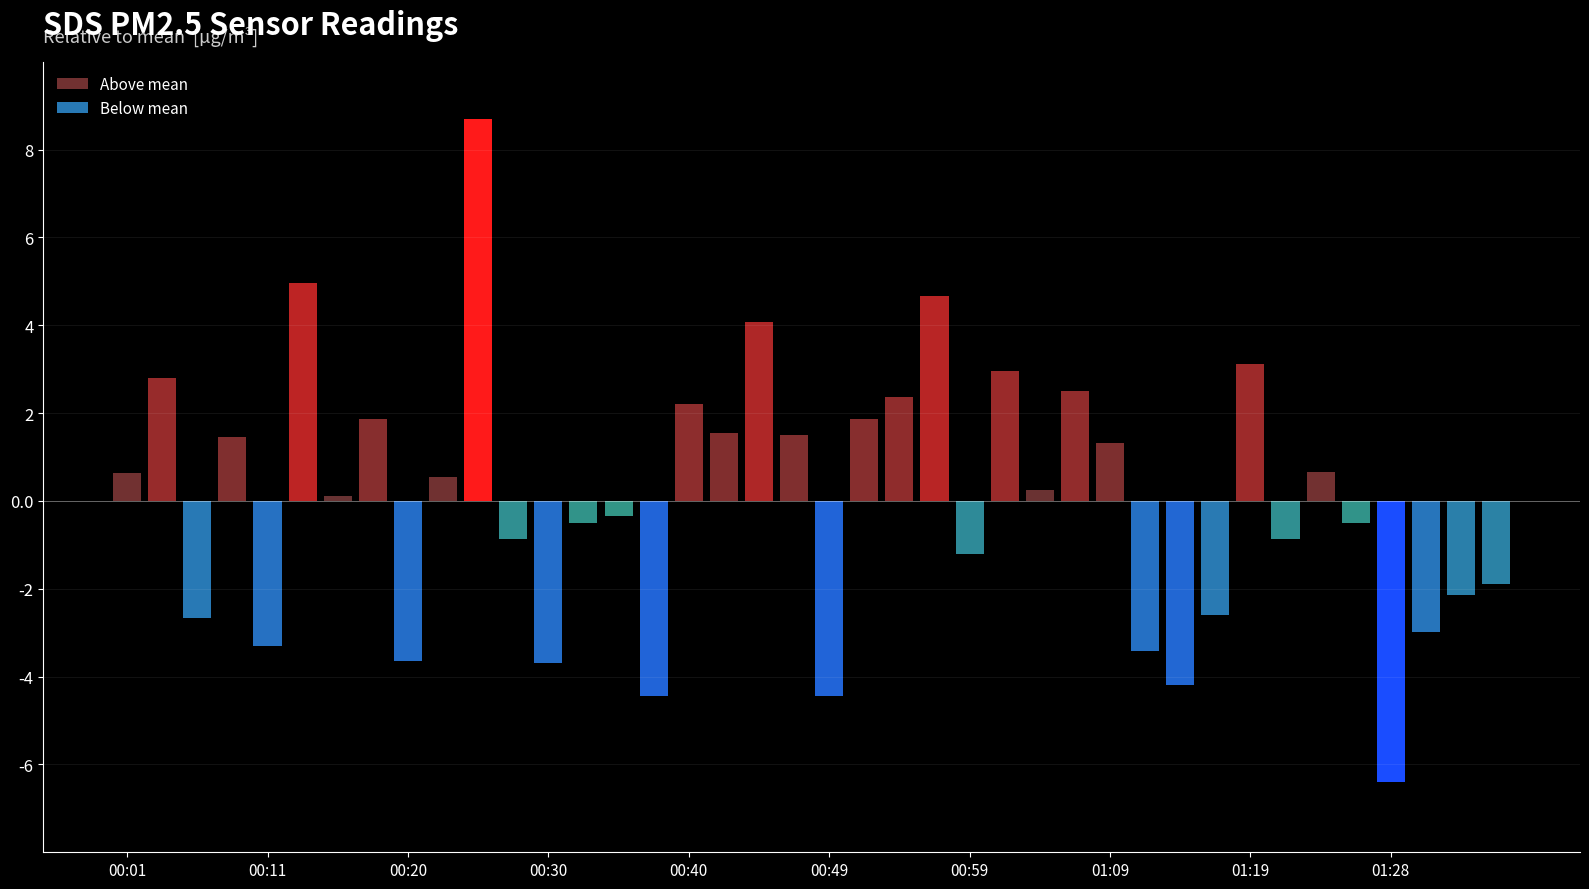

What is the highest value of the Below mean series?

-2.7